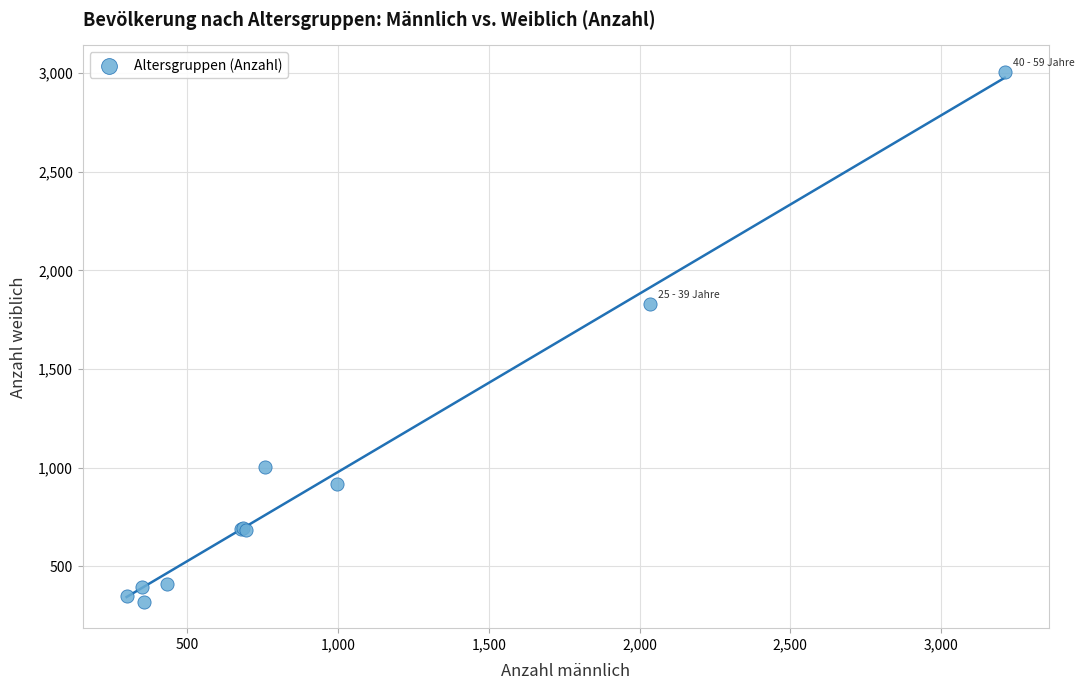

What Y value in the scatter plot is closest to 1663?

1832